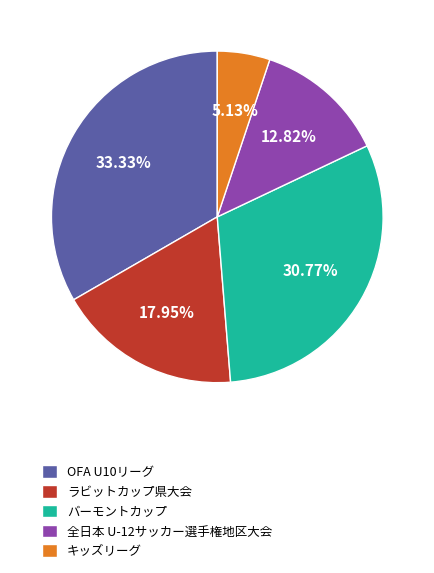

Which category has the biggest portion of the pie?

OFA U10リーグ